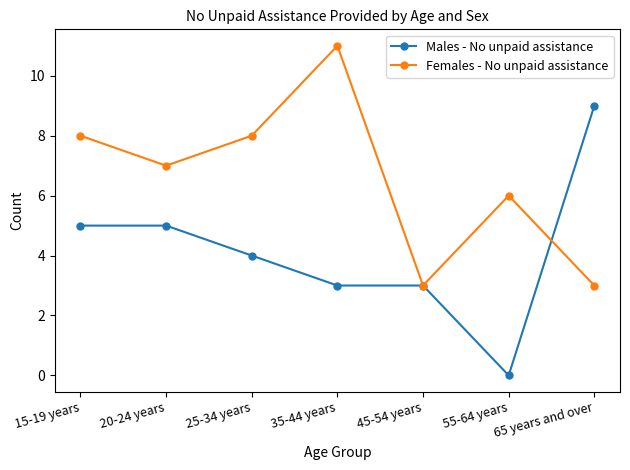

The Males - No unpaid assistance series shows 9 at 15-19 years. True or false?

False